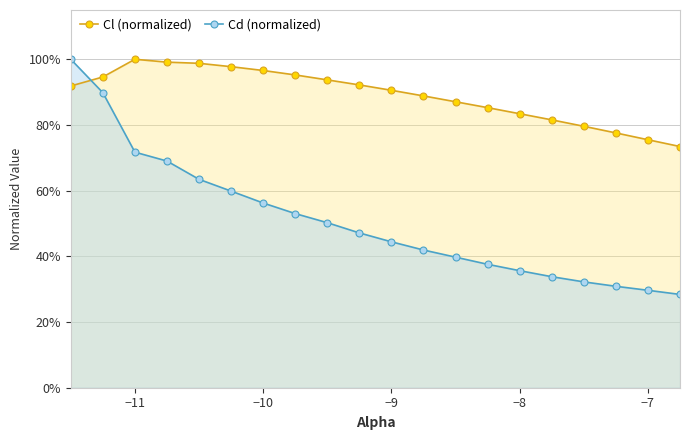

How many lines are shown in the chart?

2